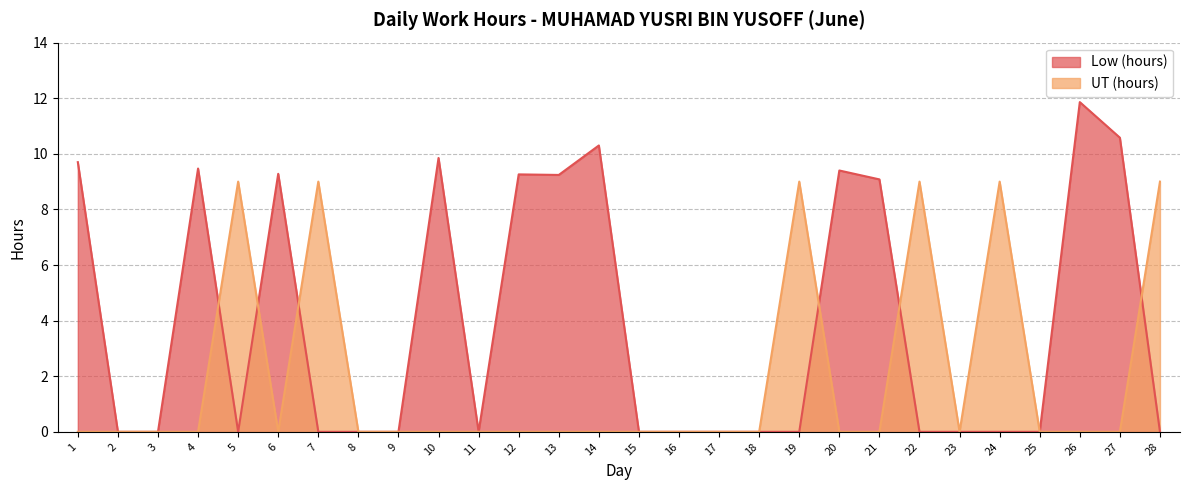

What are all the series names shown in the legend?

Low (hours), UT (hours)